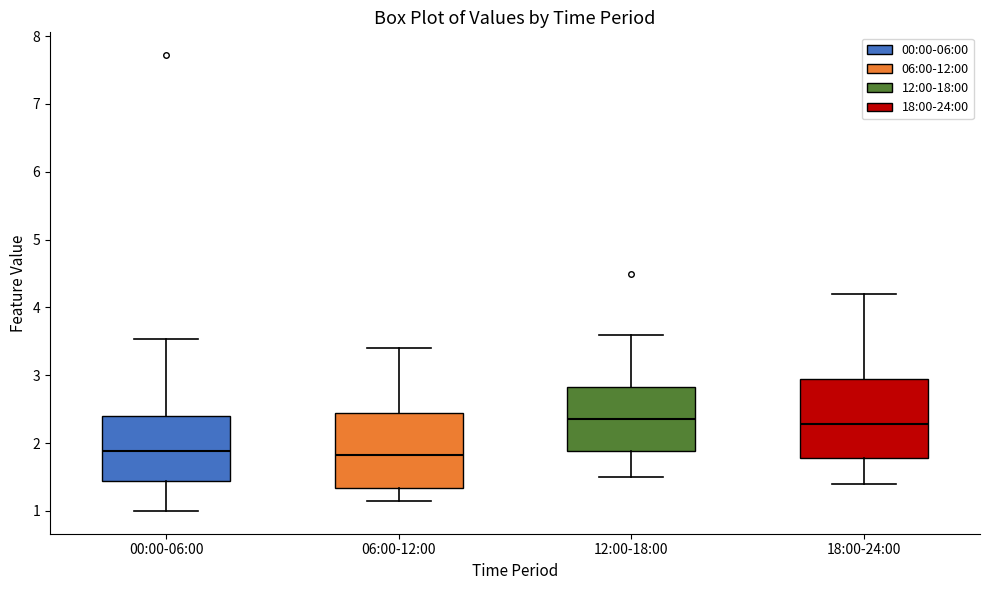

Reading left to right, read every box against the y-axis: the position of its median line, the range the box covers, and the ends of its whiskers. The values are not printed on the chart, so give them approximately, as read against the axis.

00:00-06:00: median 1.9, box 1.4 to 2.4, whiskers 1.0 to 3.5
06:00-12:00: median 1.8, box 1.3 to 2.4, whiskers 1.2 to 3.4
12:00-18:00: median 2.4, box 1.9 to 2.8, whiskers 1.5 to 3.6
18:00-24:00: median 2.3, box 1.8 to 3.0, whiskers 1.4 to 4.2